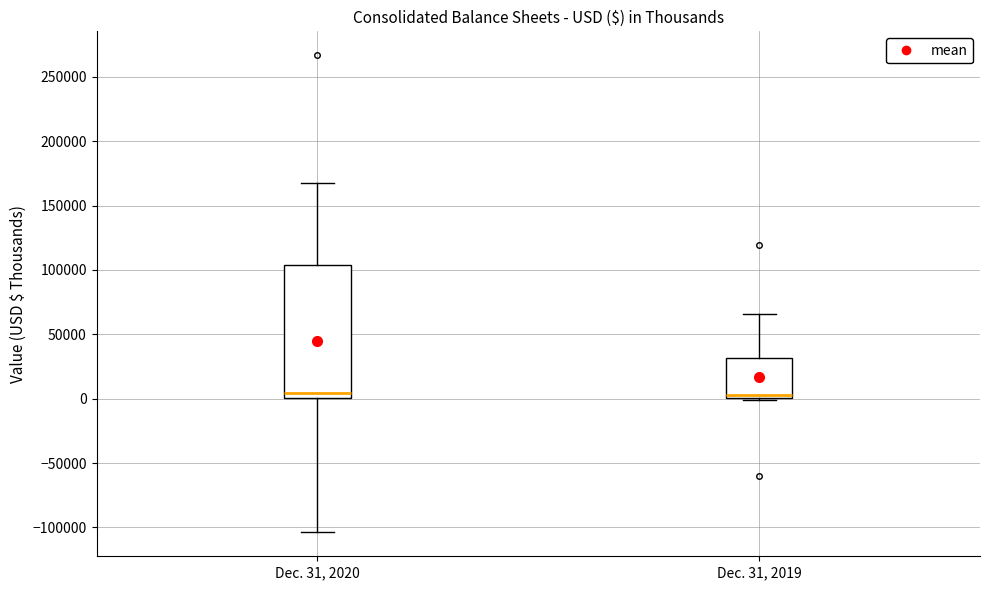

Reading left to right, transcribe this box plot: for each box, give where its median line is, the range the box spans, and where its two whiskers end, as read against the y-axis. The values are not printed on the chart, so give them approximately, as read against the axis.

Dec. 31, 2020: median 5000, box 0 to 105000, whiskers -105000 to 170000
Dec. 31, 2019: median 5000, box 0 to 30000, whiskers 0 (just below the box's lower edge) to 65000